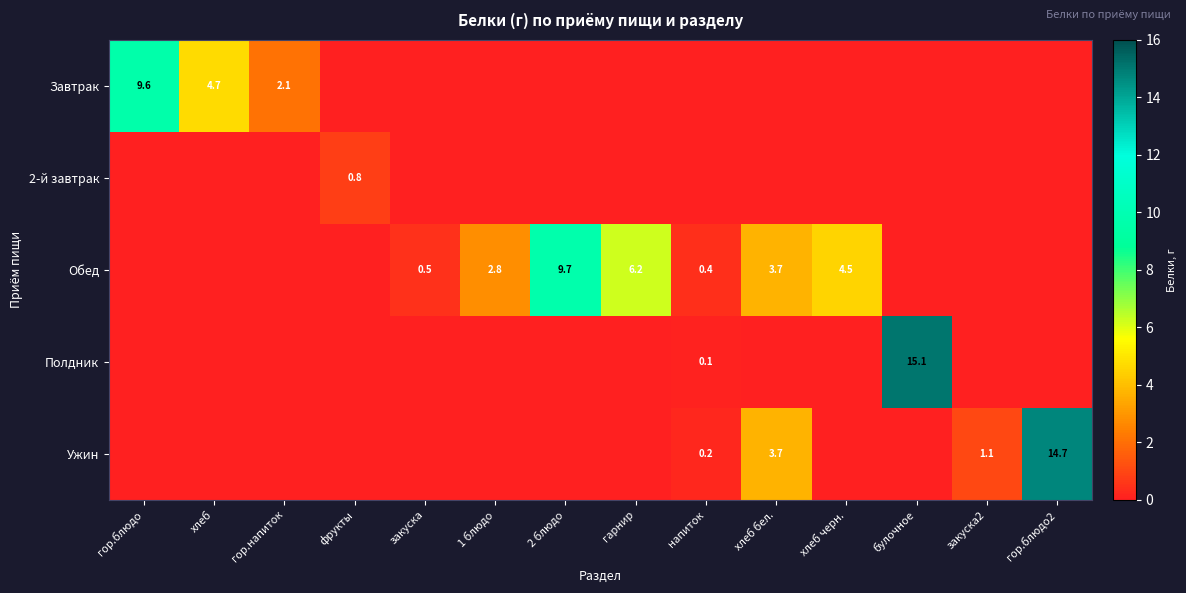

Count the number of categories in the chart.

14